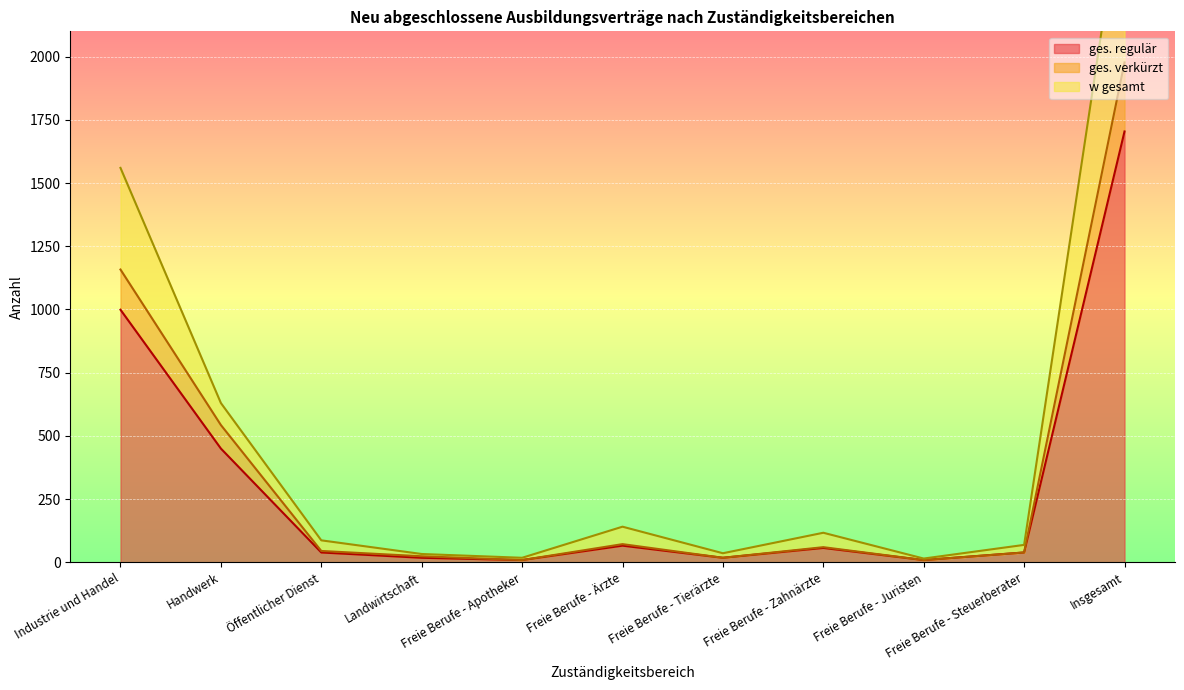

Reading right to left, transcribe all the data shown in this chart.

ges. regulär: 1704	39	9	57	18	66	9	18	39	450	999
ges. verkürzt: 1977	39	9	60	18	72	9	24	45	543	1158
w gesamt: 2703	69	15	117	36	141	18	33	87	630	1560